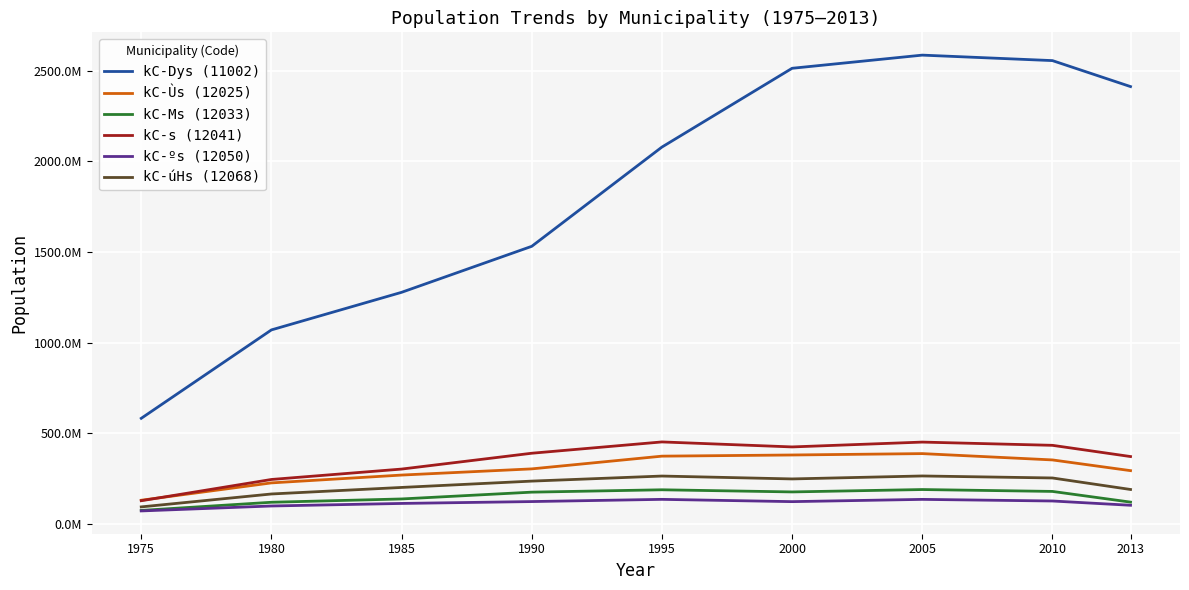

Reading left to right, list all the values displayed in this chart.

kC-Dys (11002): 583186645	1070524772	1277702343	1531260172	2078277783	2512519342	2585063191	2554855915	2411649594
kC-Ùs (12025): 131706582	227302875	270464215	304525564	374677152	381099068	388701120	353880516	294799256
kC-Ms (12033): 75540757	120544221	138763490	176270519	189294415	177518926	190654019	180284725	121313079
kC-s (12041): 128972538	246135658	303466851	390745781	453077600	425535185	452203189	434362407	372494192
kC-ºs (12050): 72755357	100004608	114059944	124395917	136566411	123988982	136443029	127523920	103956494
kC-úHs (12068): 95024405	166187969	202224903	237117023	265036361	249142044	265464107	254427655	190979826